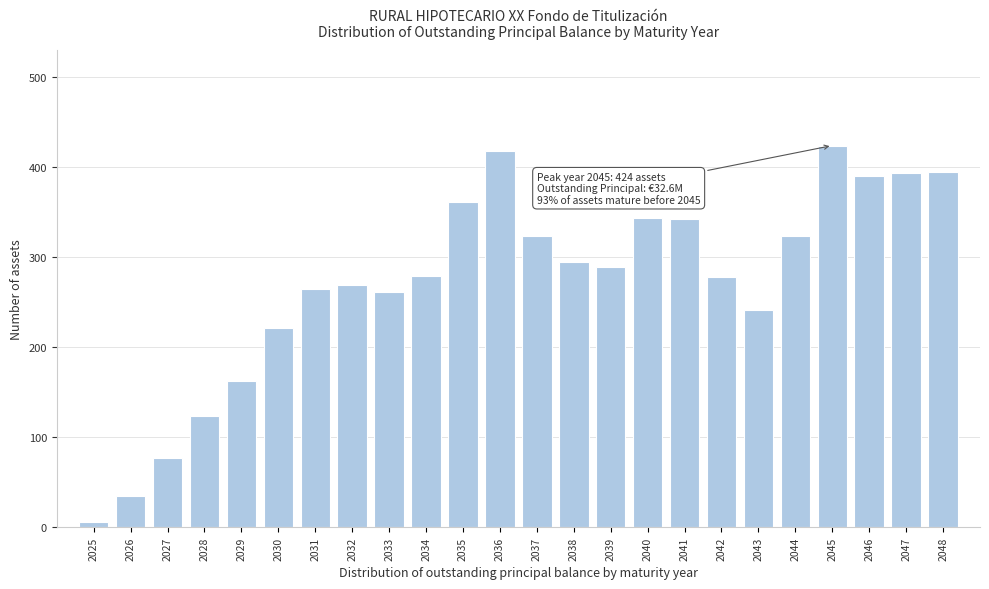

At which category does the chart reach its minimum across all series?

2025